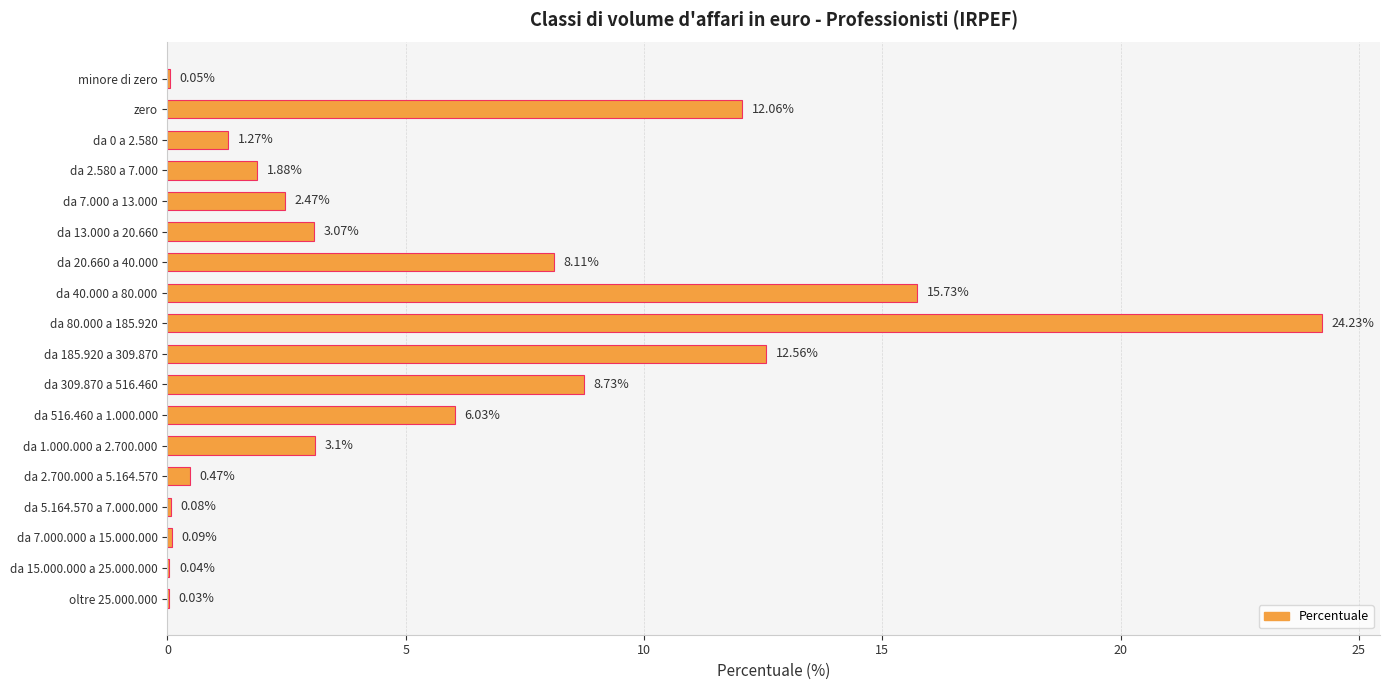

At which label is the value closest to 12?

zero